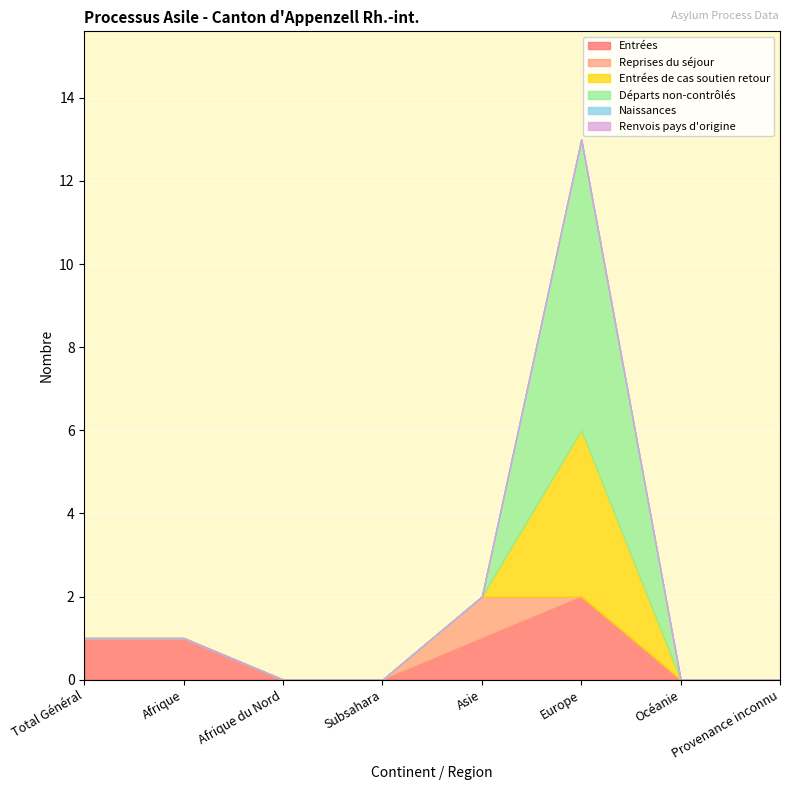

Where is the first local maximum for Reprises du séjour?

Asie